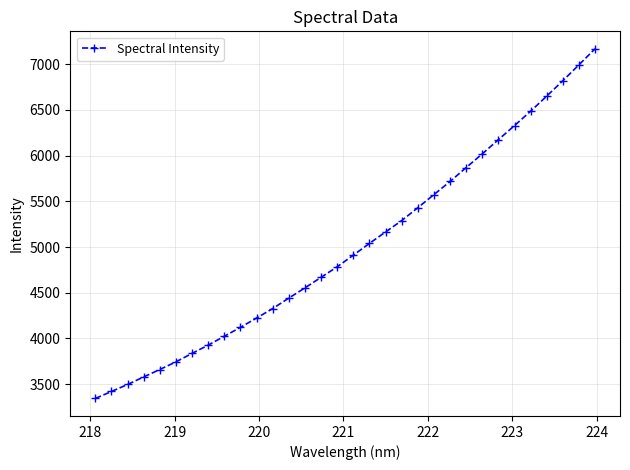

Is this an area chart (filled region under the line)?

No